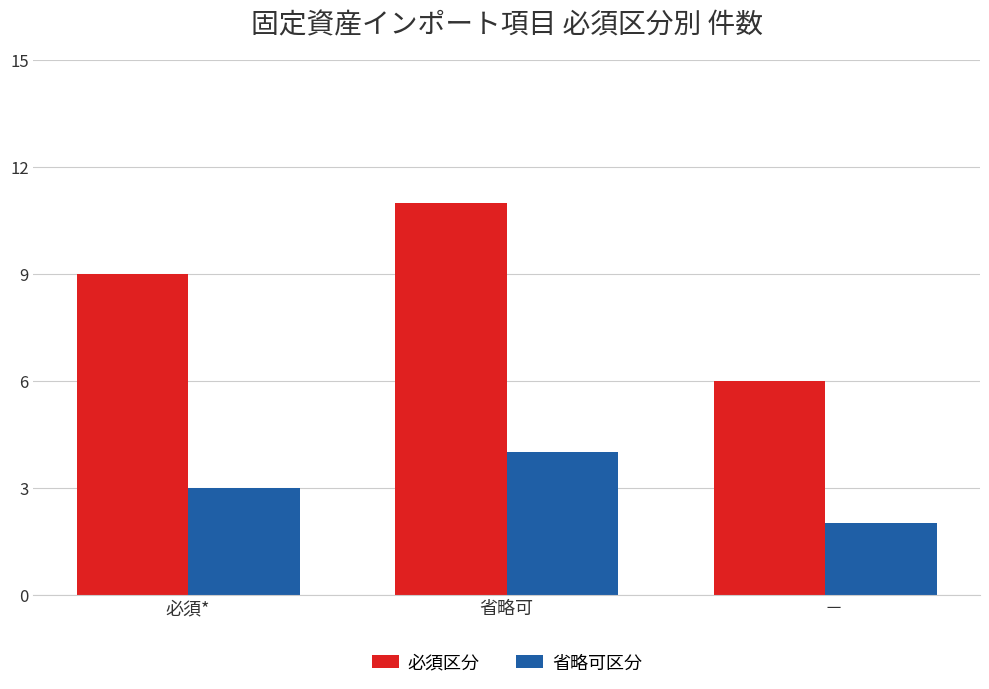

How many categories are shown in the chart?

3